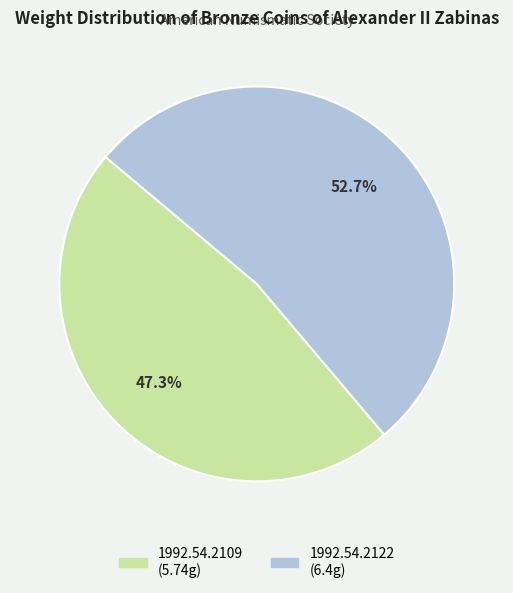

How much of the chart is everything except 1992.54.2122?

47.3%